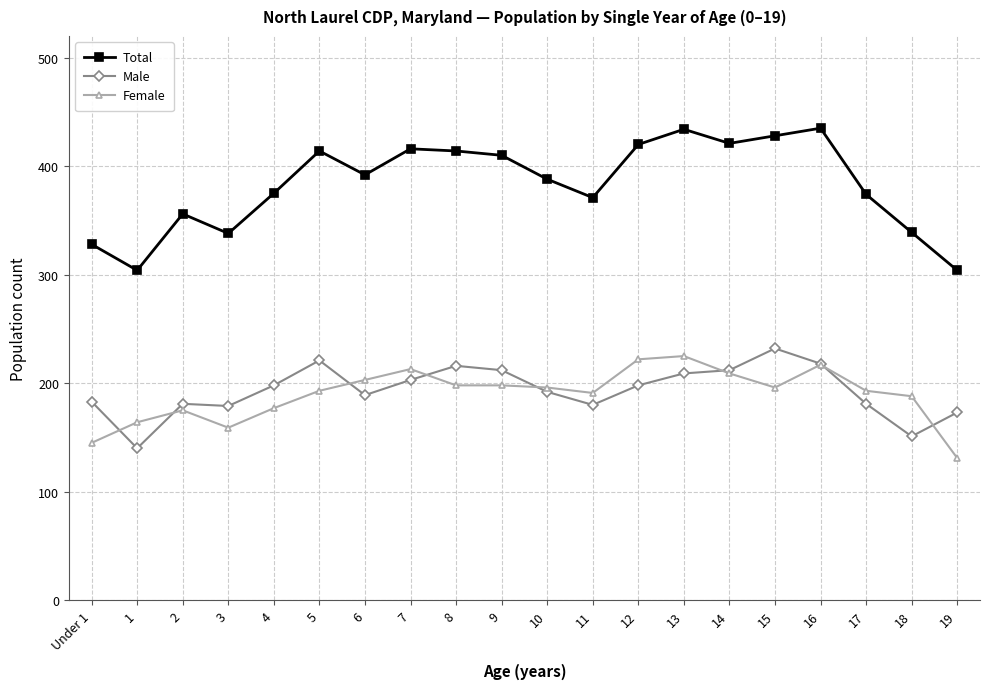

Which series has the largest range (max minus min)?

Total